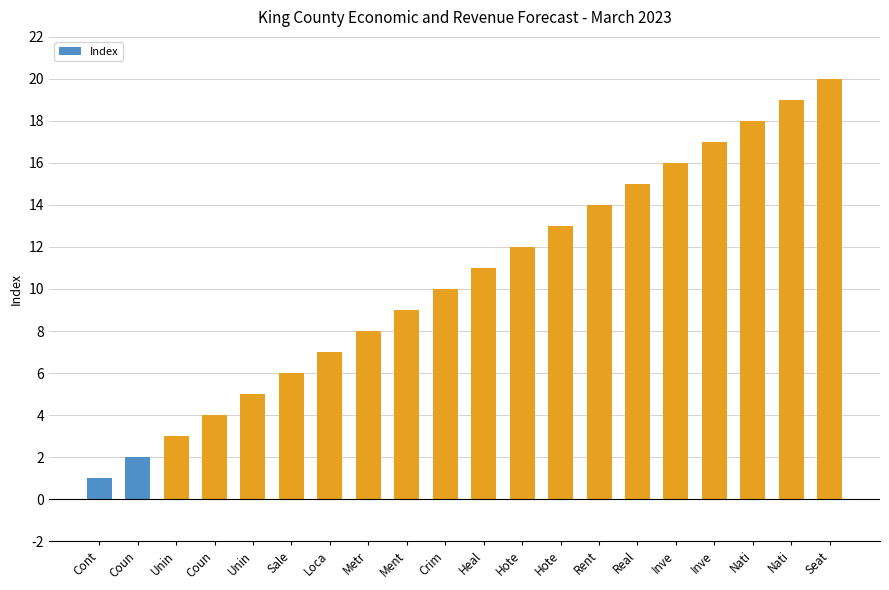

The value at Coun is 4. True or false?

True